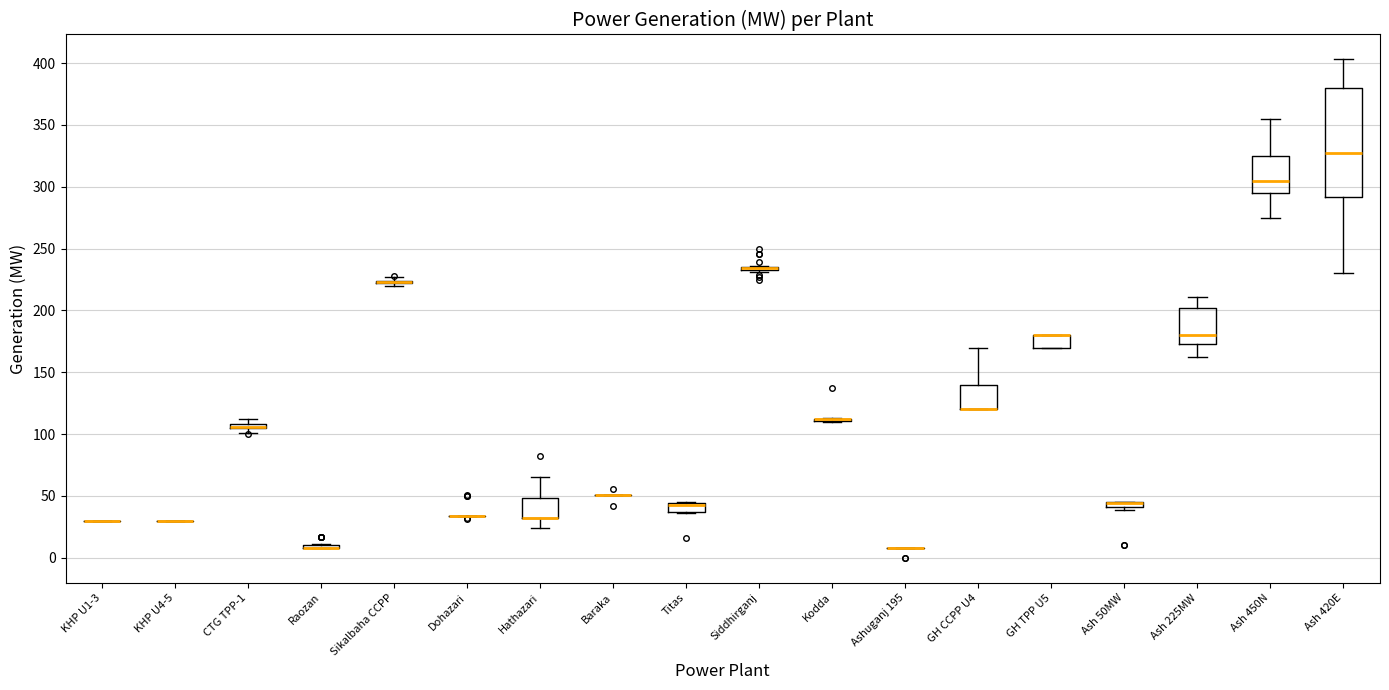

Which box is the tallest, from its lower edge to its upper edge?

Ash 420E